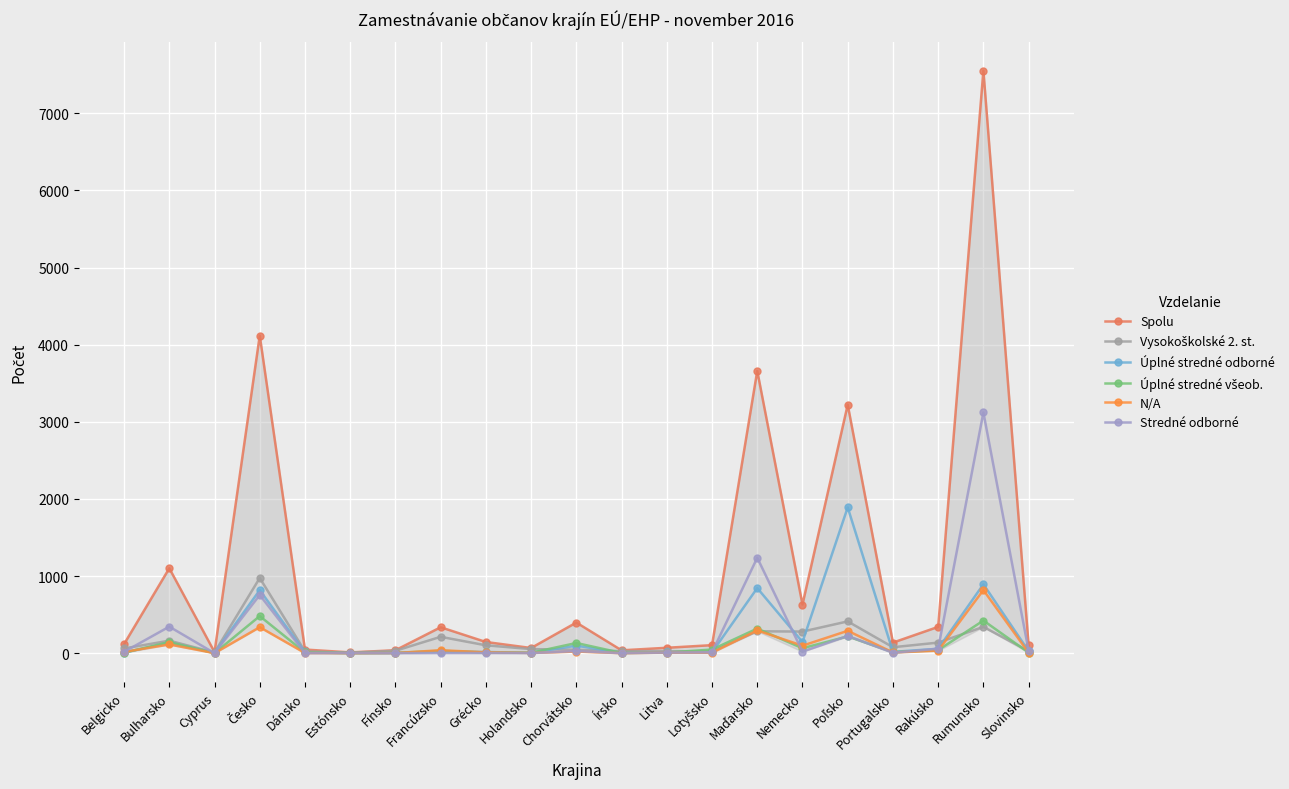

Count the number of data series in this chart.

6